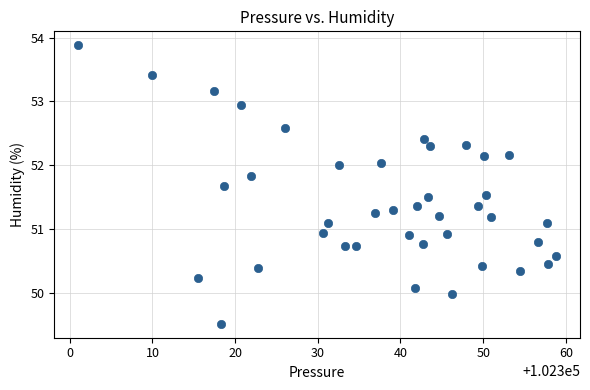

What is the range of Y values (max minus min)?

4.4